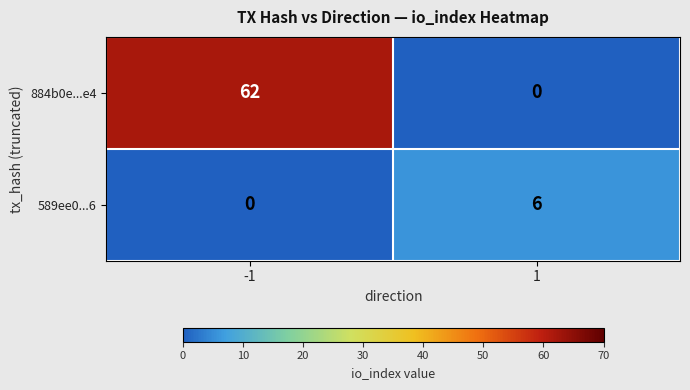

What value does the 589ee0...6 series have at 1?

6